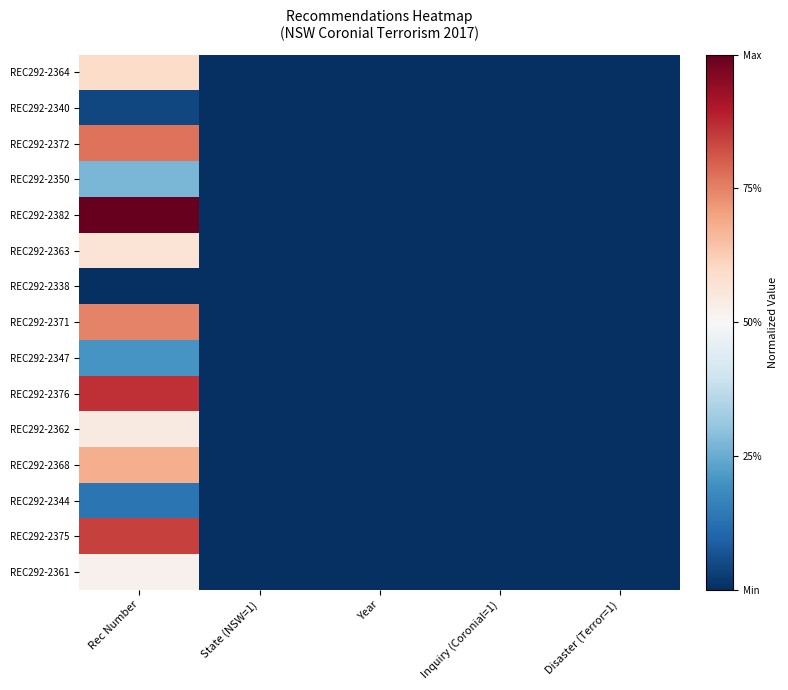

Reading left to right, what are all the values shown in this chart?

REC292-2364: Rec Number=0.6	State (NSW=1)=0.0	Year=0.0	Inquiry (Coronial=1)=0.0	Disaster (Terror=1)=0.0
REC292-2340: Rec Number=0.0	State (NSW=1)=0.0	Year=0.0	Inquiry (Coronial=1)=0.0	Disaster (Terror=1)=0.0
REC292-2372: Rec Number=0.8	State (NSW=1)=0.0	Year=0.0	Inquiry (Coronial=1)=0.0	Disaster (Terror=1)=0.0
REC292-2350: Rec Number=0.3	State (NSW=1)=0.0	Year=0.0	Inquiry (Coronial=1)=0.0	Disaster (Terror=1)=0.0
REC292-2382: Rec Number=1.0	State (NSW=1)=0.0	Year=0.0	Inquiry (Coronial=1)=0.0	Disaster (Terror=1)=0.0
REC292-2363: Rec Number=0.6	State (NSW=1)=0.0	Year=0.0	Inquiry (Coronial=1)=0.0	Disaster (Terror=1)=0.0
REC292-2338: Rec Number=0.0	State (NSW=1)=0.0	Year=0.0	Inquiry (Coronial=1)=0.0	Disaster (Terror=1)=0.0
REC292-2371: Rec Number=0.7	State (NSW=1)=0.0	Year=0.0	Inquiry (Coronial=1)=0.0	Disaster (Terror=1)=0.0
REC292-2347: Rec Number=0.2	State (NSW=1)=0.0	Year=0.0	Inquiry (Coronial=1)=0.0	Disaster (Terror=1)=0.0
REC292-2376: Rec Number=0.9	State (NSW=1)=0.0	Year=0.0	Inquiry (Coronial=1)=0.0	Disaster (Terror=1)=0.0
REC292-2362: Rec Number=0.5	State (NSW=1)=0.0	Year=0.0	Inquiry (Coronial=1)=0.0	Disaster (Terror=1)=0.0
REC292-2368: Rec Number=0.7	State (NSW=1)=0.0	Year=0.0	Inquiry (Coronial=1)=0.0	Disaster (Terror=1)=0.0
REC292-2344: Rec Number=0.1	State (NSW=1)=0.0	Year=0.0	Inquiry (Coronial=1)=0.0	Disaster (Terror=1)=0.0
REC292-2375: Rec Number=0.8	State (NSW=1)=0.0	Year=0.0	Inquiry (Coronial=1)=0.0	Disaster (Terror=1)=0.0
REC292-2361: Rec Number=0.5	State (NSW=1)=0.0	Year=0.0	Inquiry (Coronial=1)=0.0	Disaster (Terror=1)=0.0